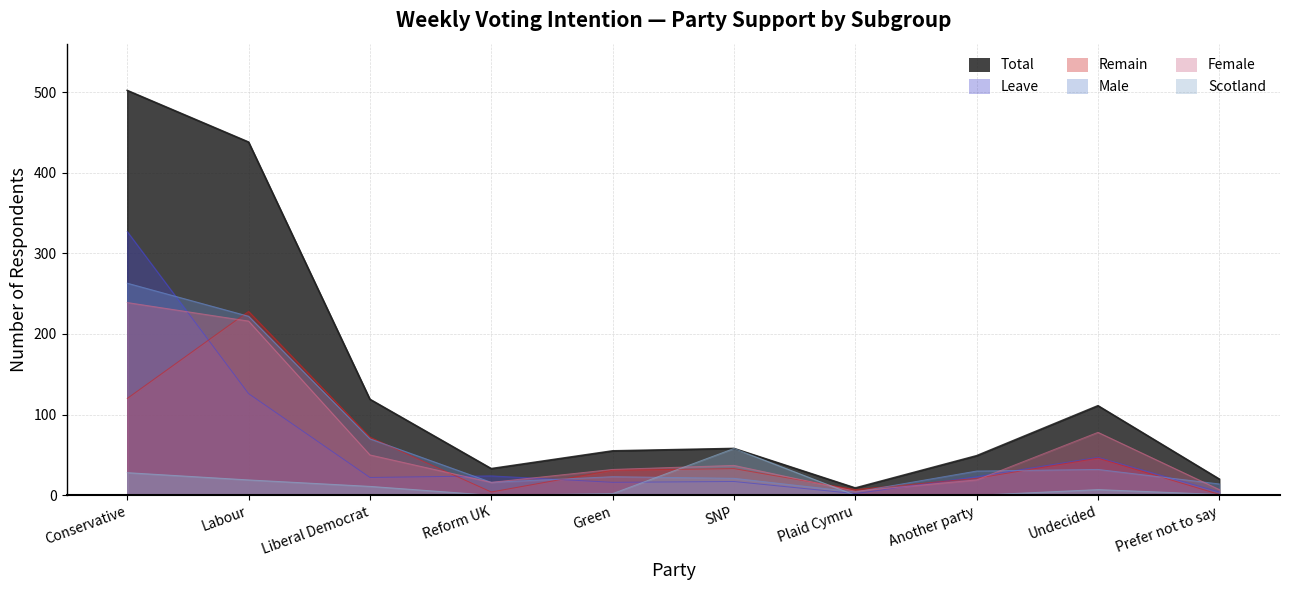

At how many categories does at least one series exceed 5?

10